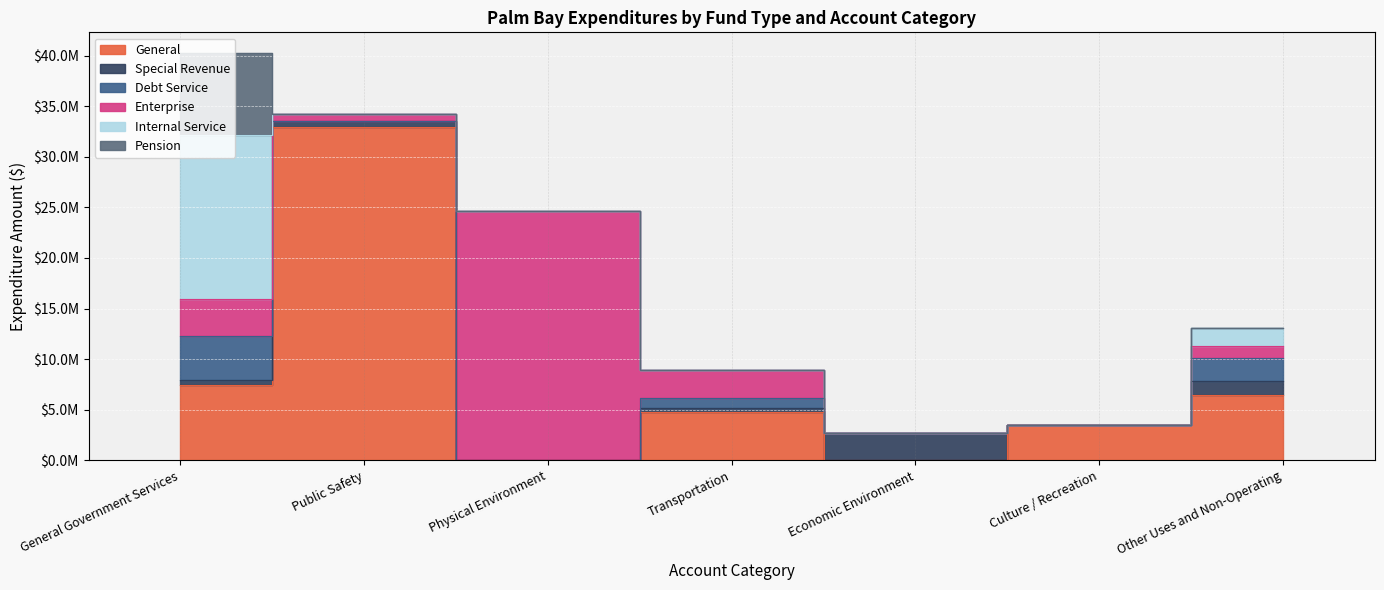

List the labels in order of Special Revenue value, largest first.

Economic Environment, Other Uses and Non-Operating, Public Safety, General Government Services, Transportation, Culture / Recreation, Physical Environment